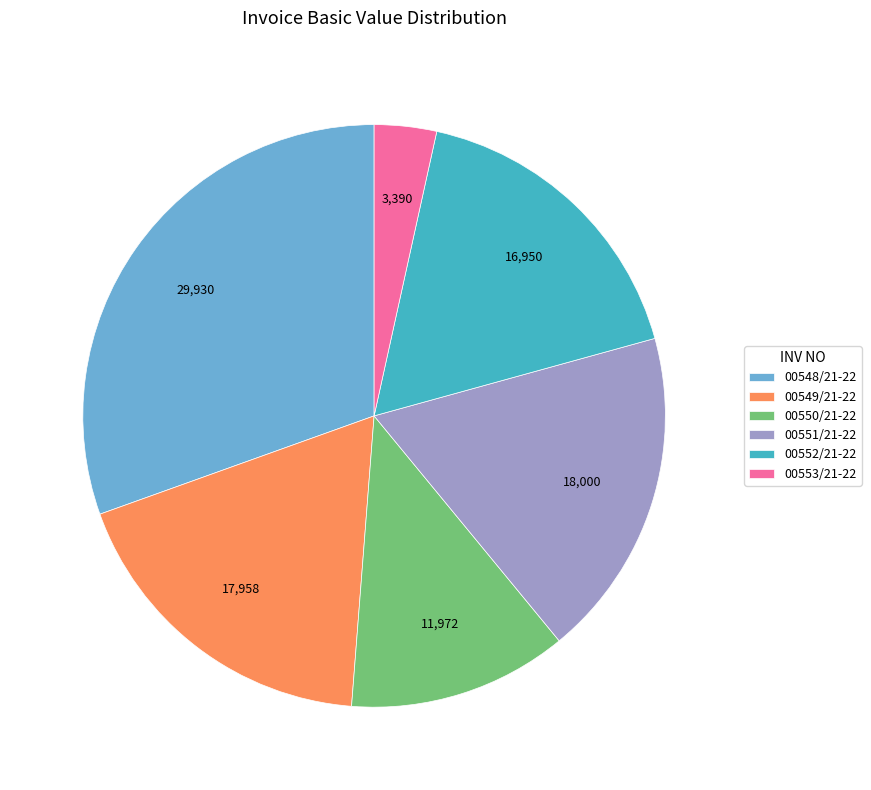

What is the smallest slice in the pie chart?

00553/21-22